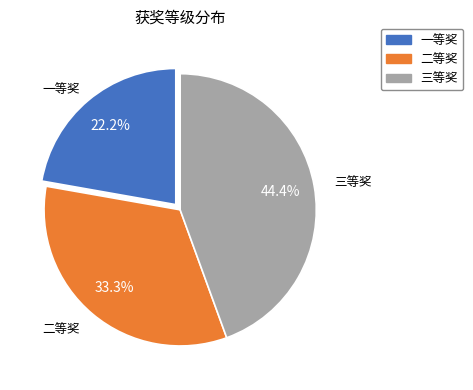

Is it true that 三等奖 is 44% of the pie?

True